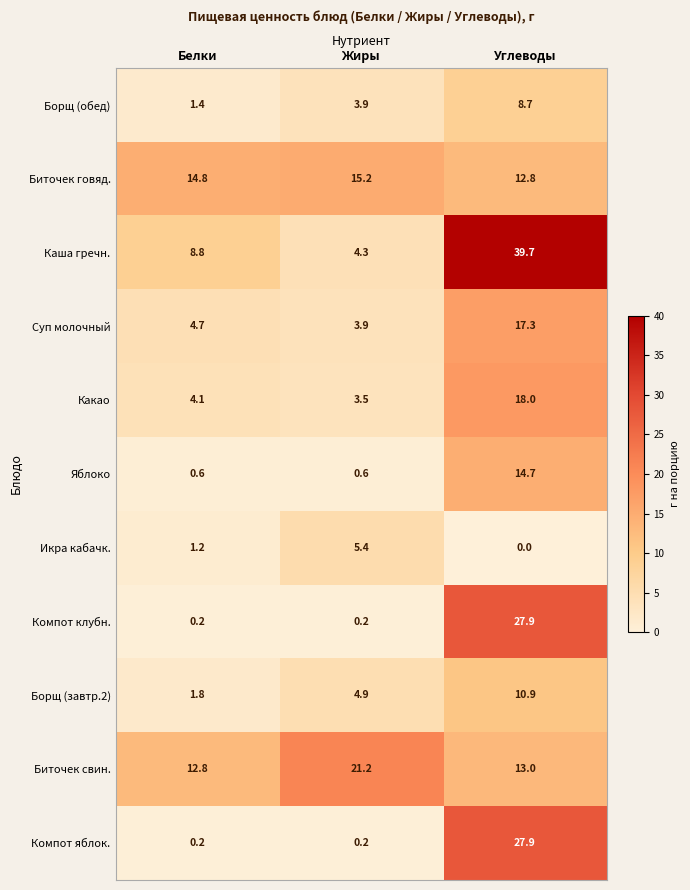

At how many categories does at least one series exceed 0?

3